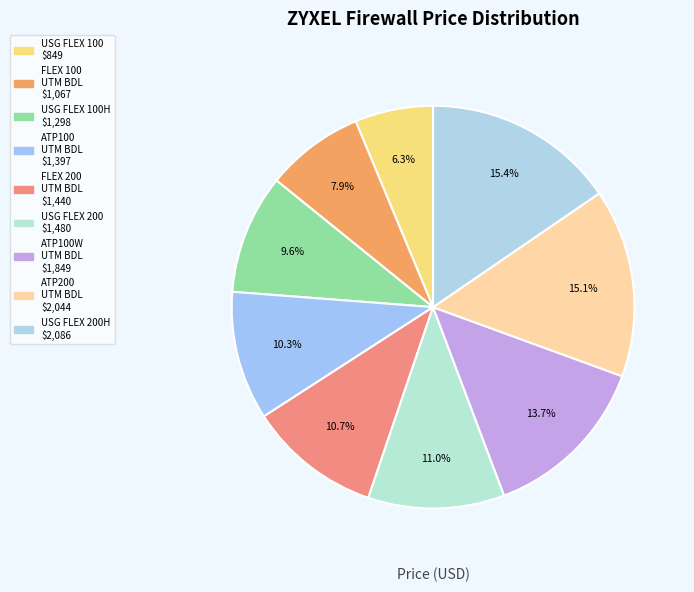

Rank the categories by value from highest to lowest.

USG FLEX 200H, ATP200 UTM BDL, ATP100W UTM BDL, USG FLEX 200, USG FLEX 200 UTM BDL, ATP100 UTM BDL, USG FLEX 100H, USG FLEX 100 UTM BDL, USG FLEX 100